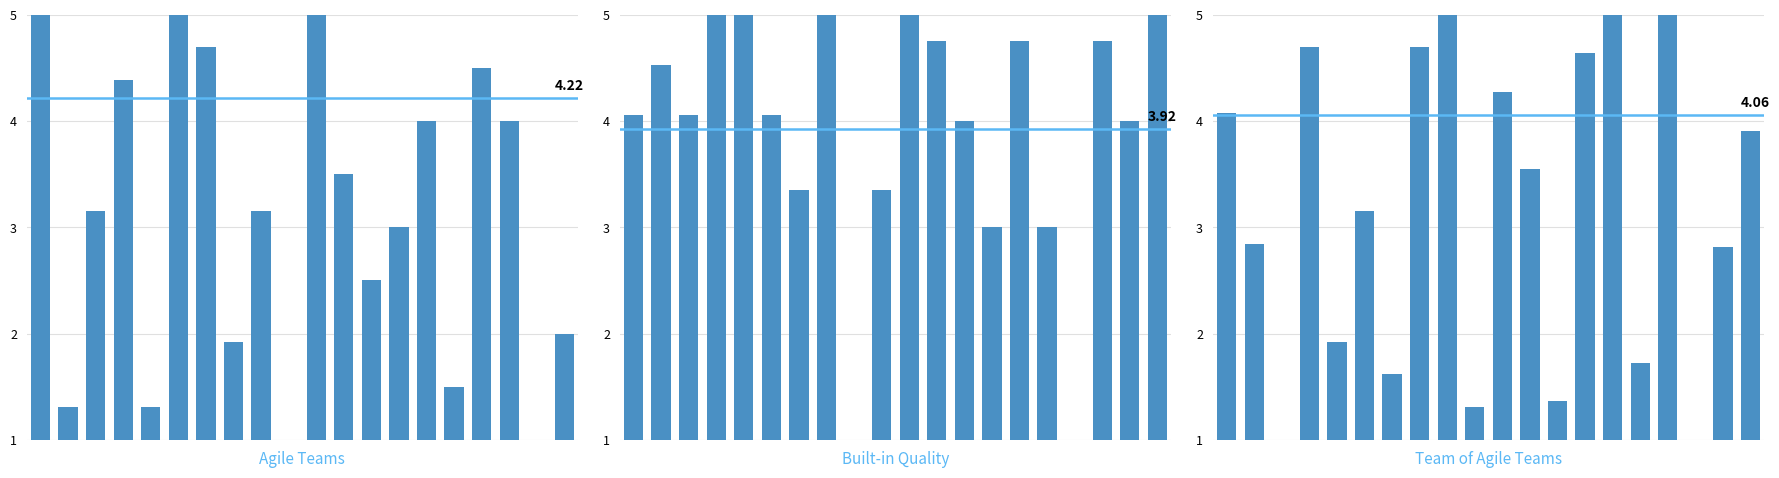

What is the difference between the Built-in Quality values at 16 and 9?

2.4